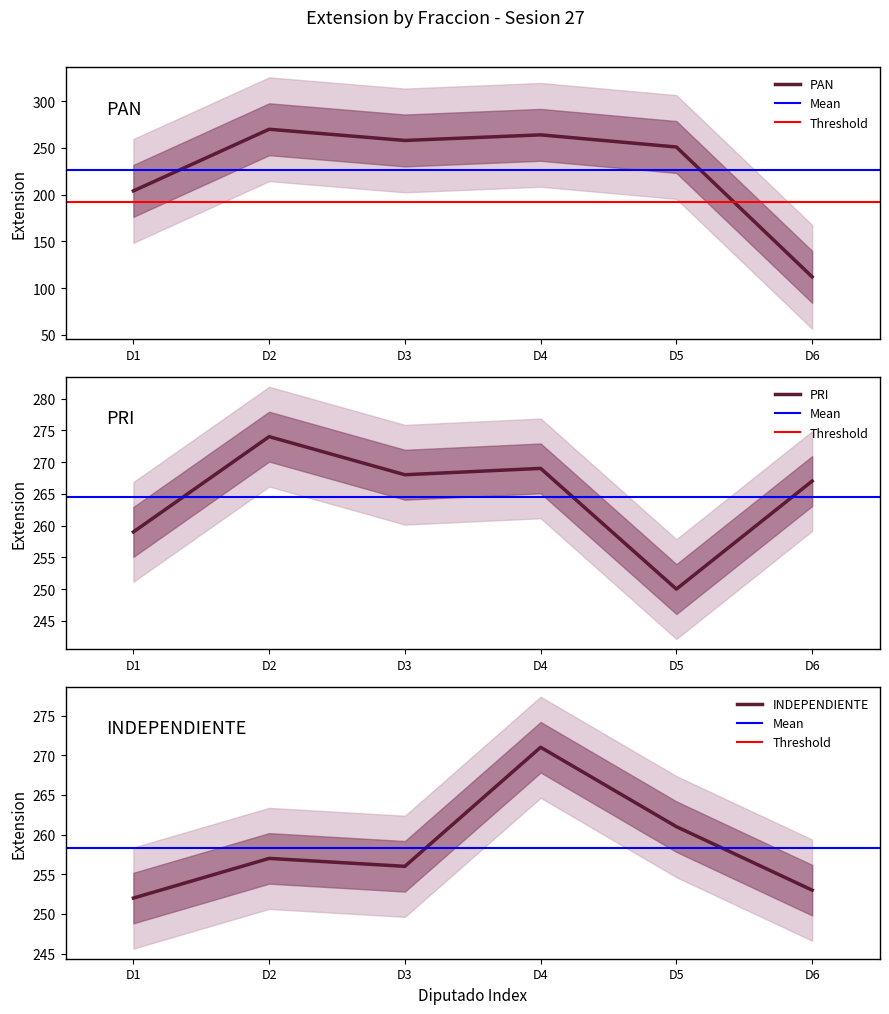

How many intersections are there between INDEPENDIENTE and PAN?

2